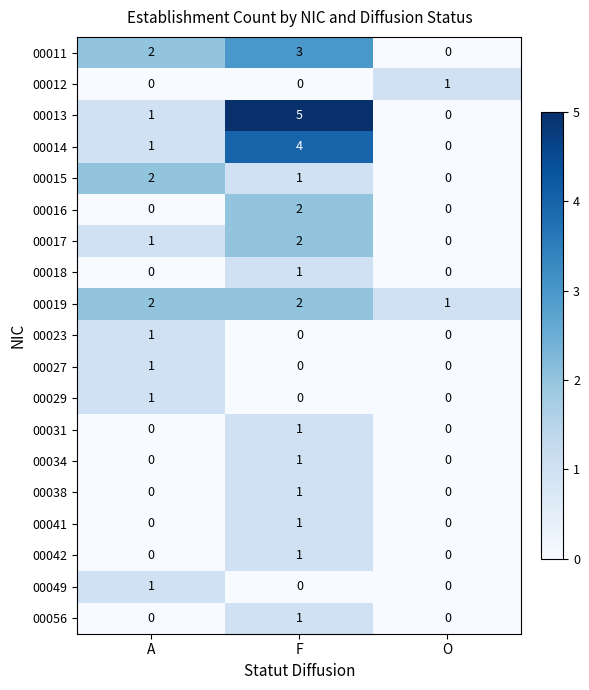

Which category has the lowest value in the 00019 series?

O